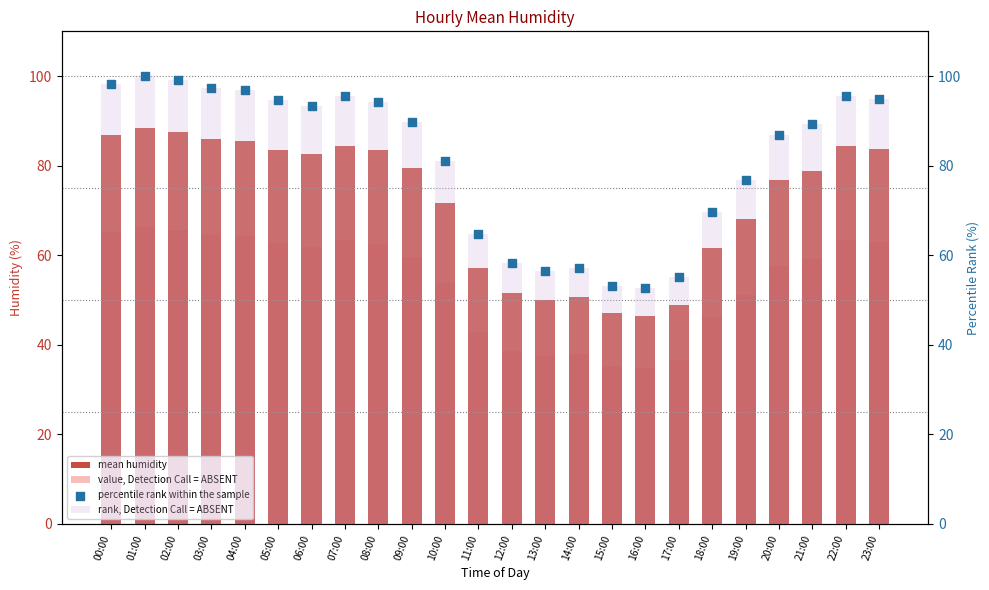

What are all the series names shown in the legend?

mean humidity, value, Detection Call = ABSENT, rank, Detection Call = ABSENT, percentile rank within the sample